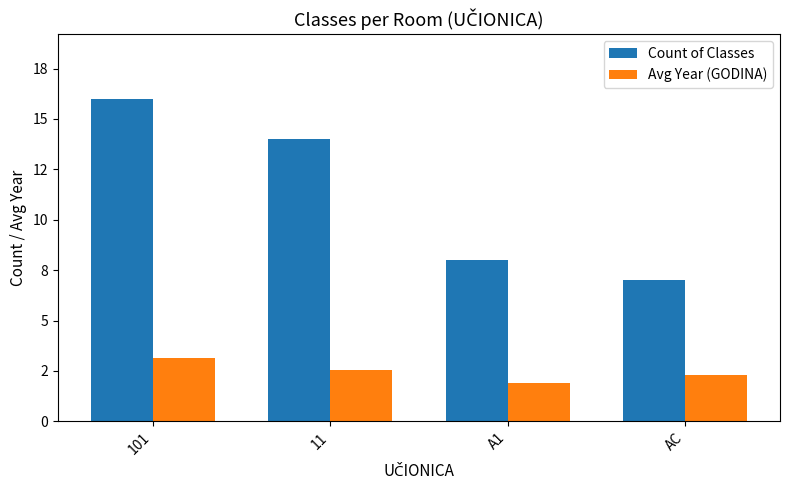

What is the maximum value shown in the chart?

16.0